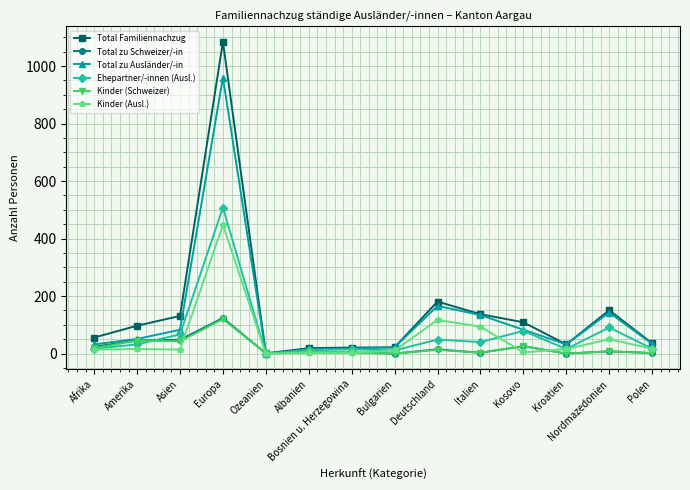

At which label does Total zu Ausländer/-in reach its peak?

Europa